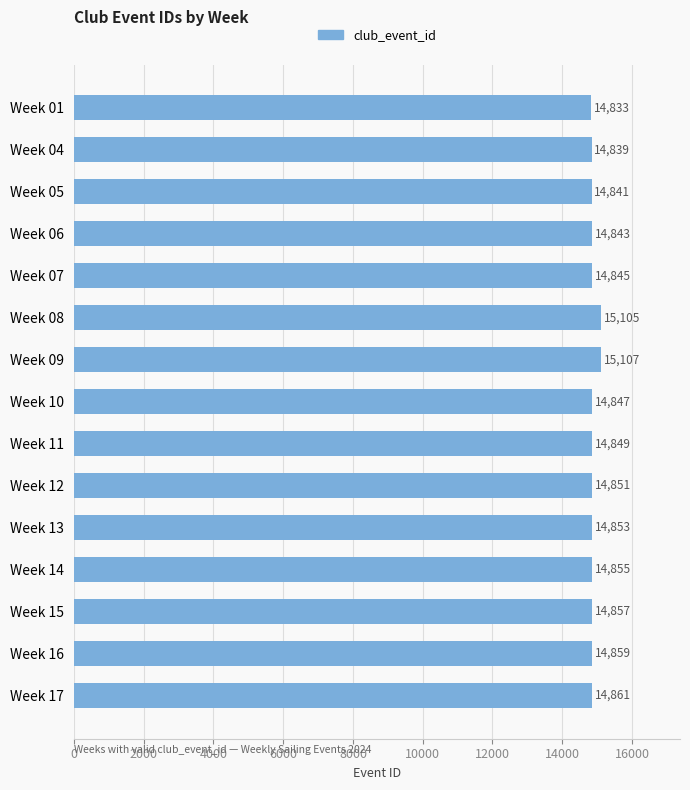

What is the difference between the maximum and minimum values?

274